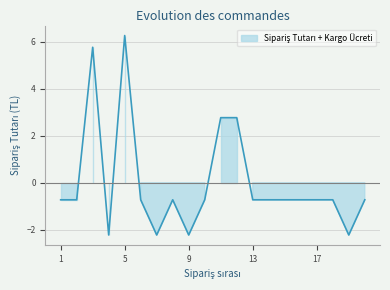

What is the difference between the maximum and minimum values?

8.5